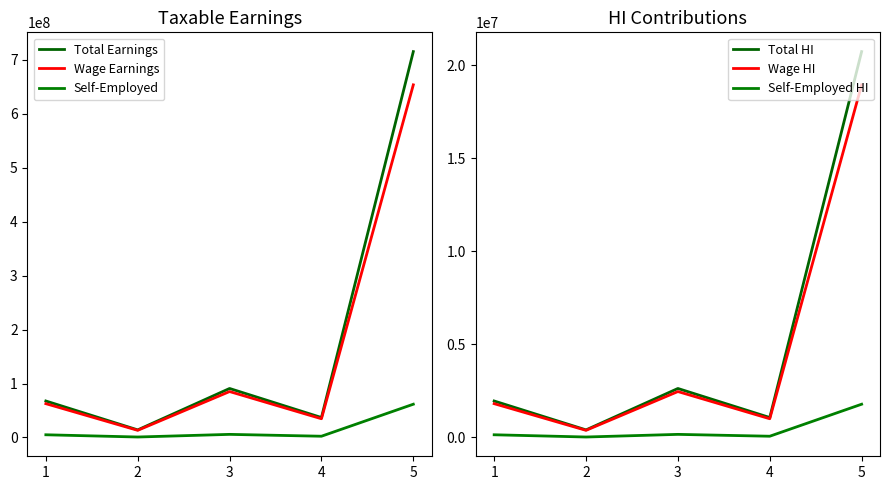

In Self-Employed, how many points are lower than both neighbors (excluding endpoints)?

2